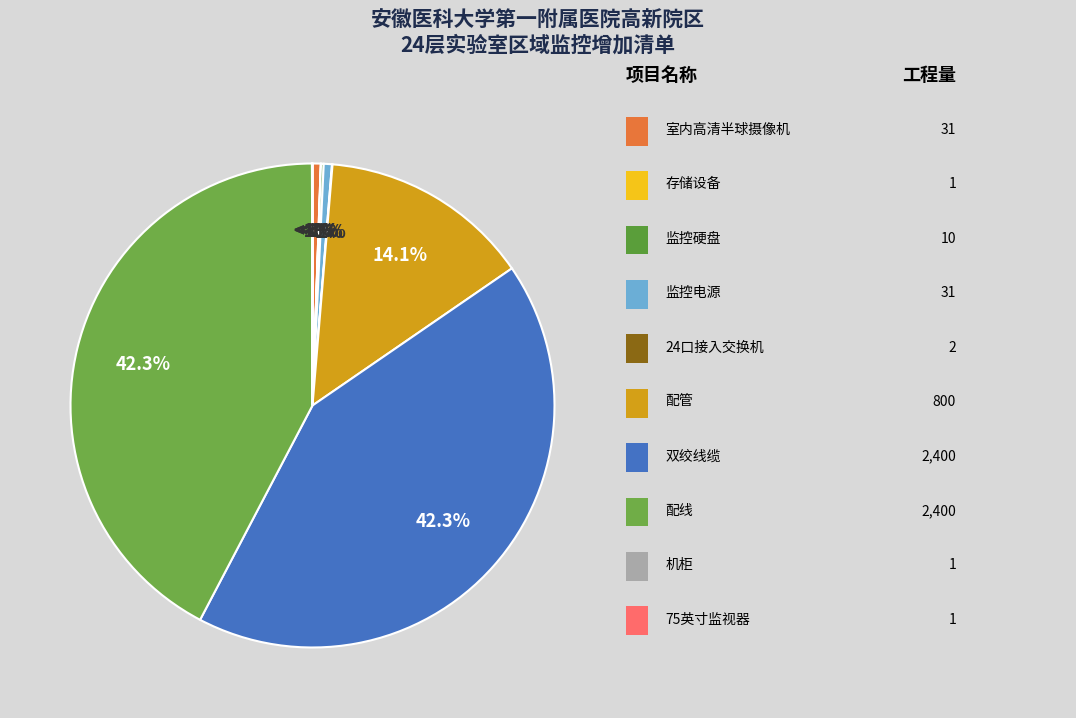

Is 配管 the majority of the pie?

No